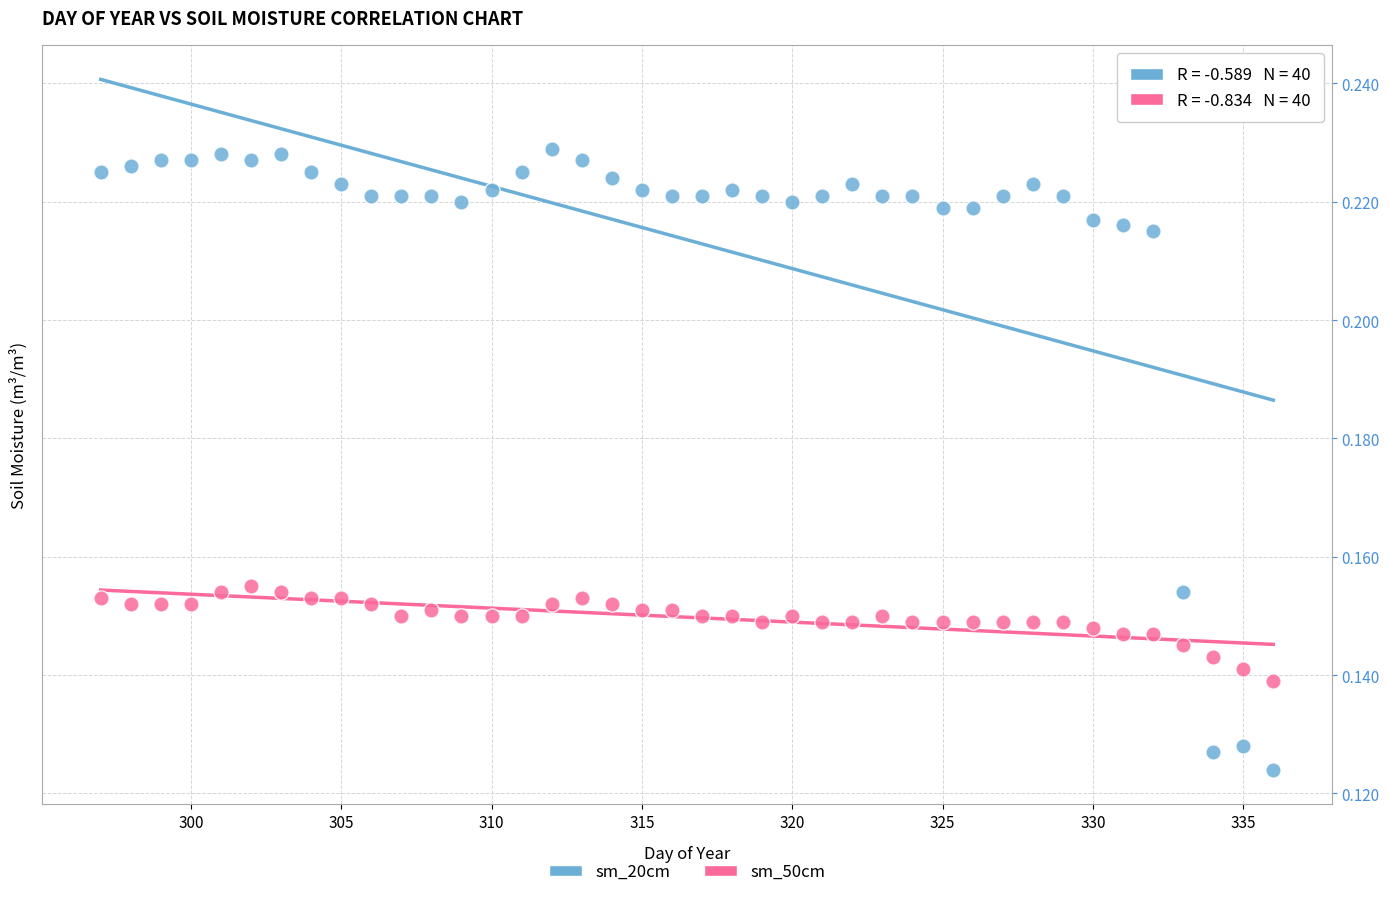

Across all data points, what is the range of X values (max minus min)?

39.0